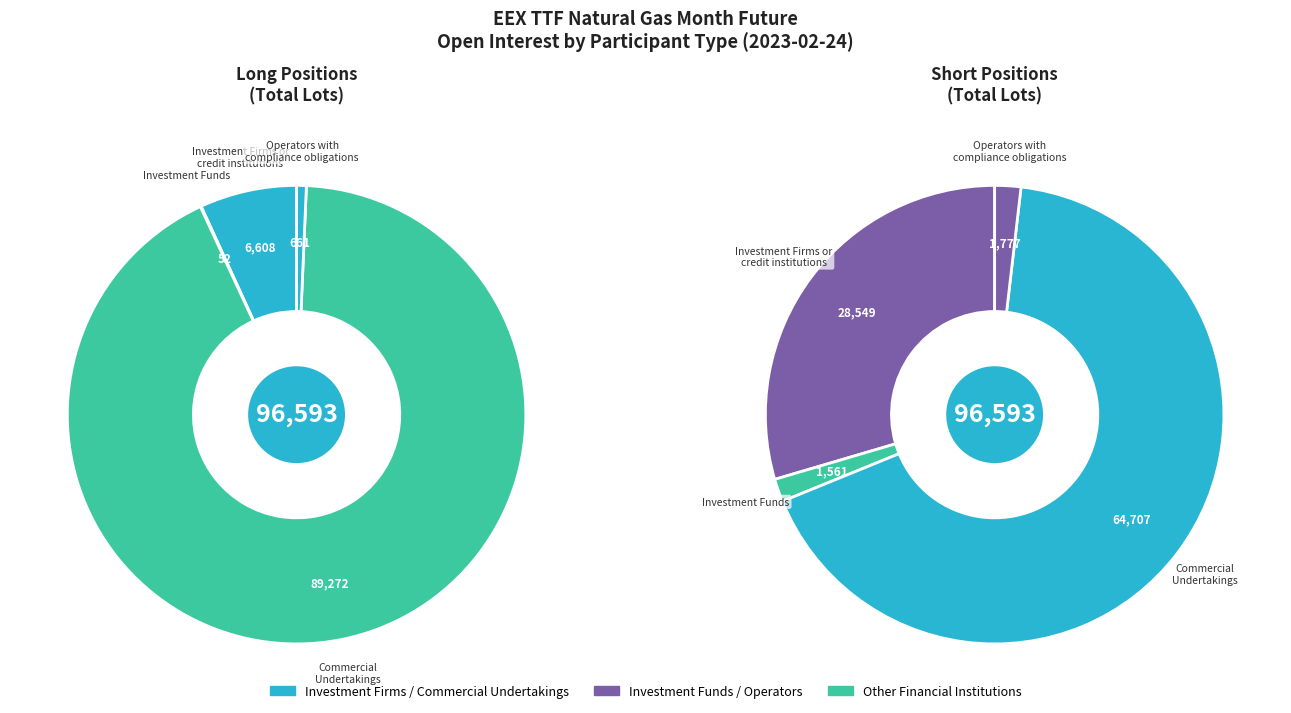

Which series has the largest range (max minus min)?

Long